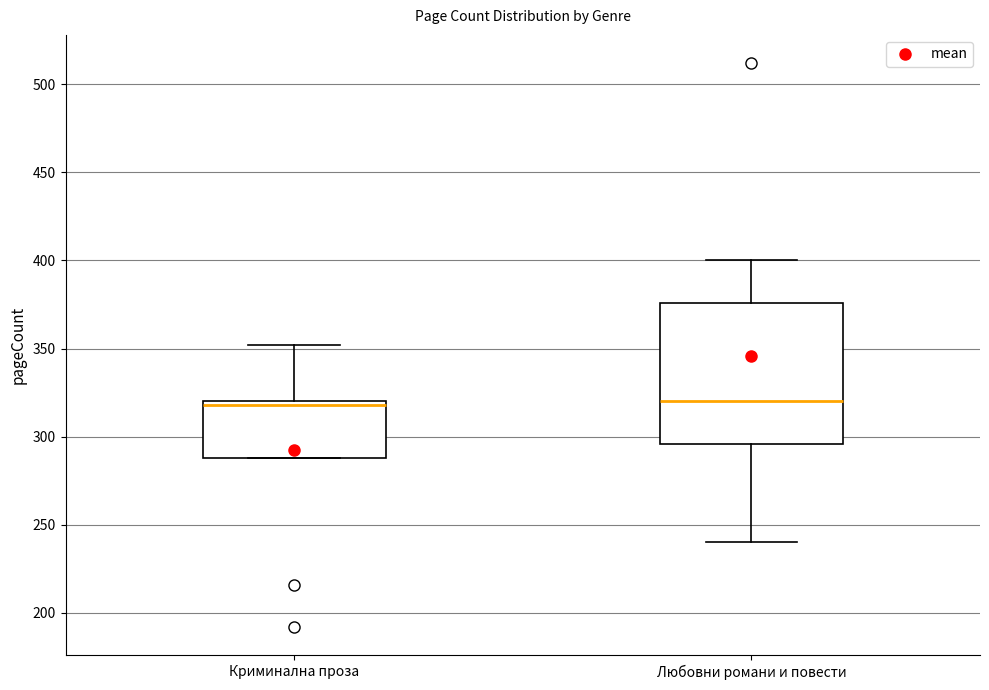

Where is the upper edge of the box for Криминална проза on the y-axis? The values are not printed on the chart, so give them approximately, as read against the axis.

320